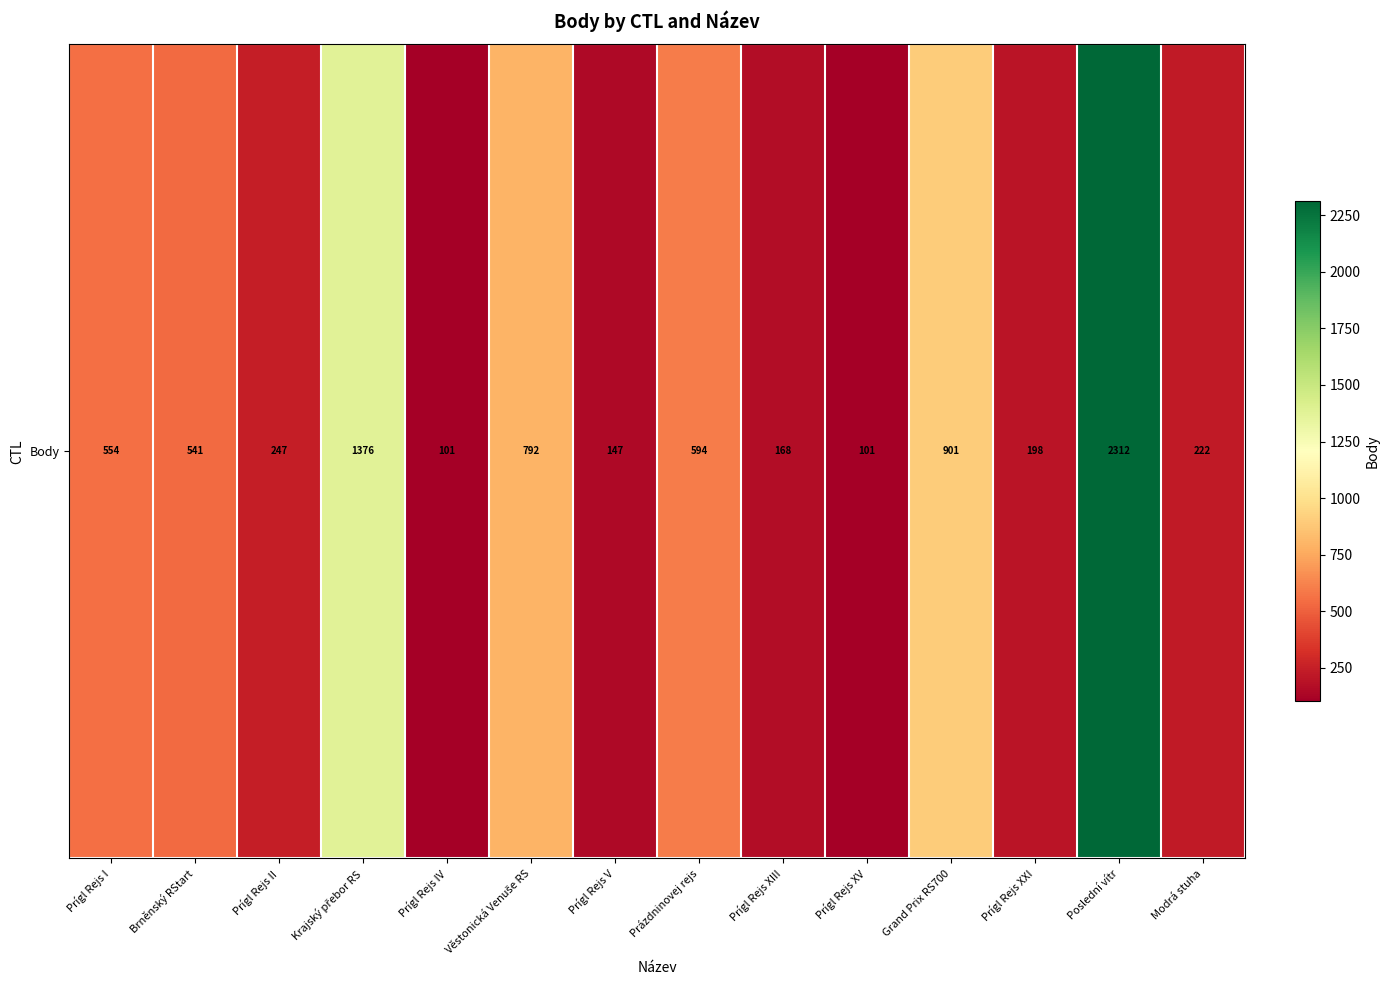

At which category does the chart reach its minimum across all series?

Prígl Rejs IV